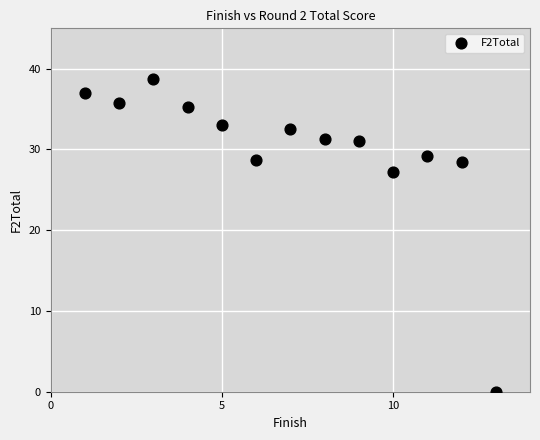

What is the range of X values (max minus min)?

12.0